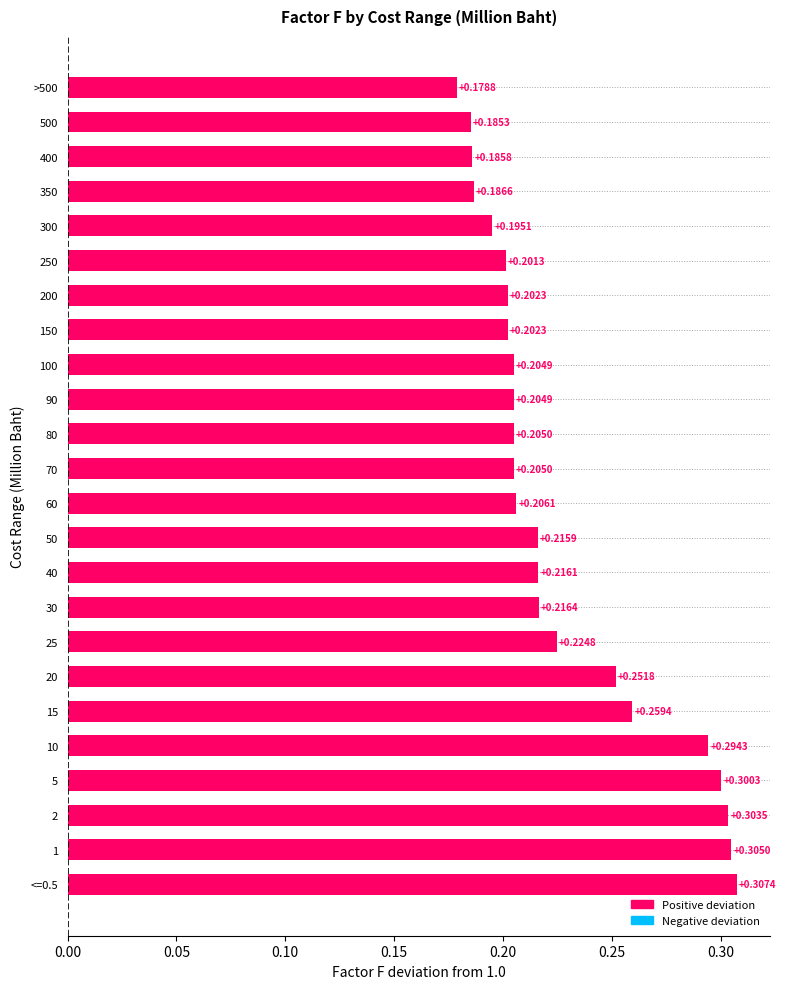

What is the sum of the values at 500 and <=0.5?

0.5